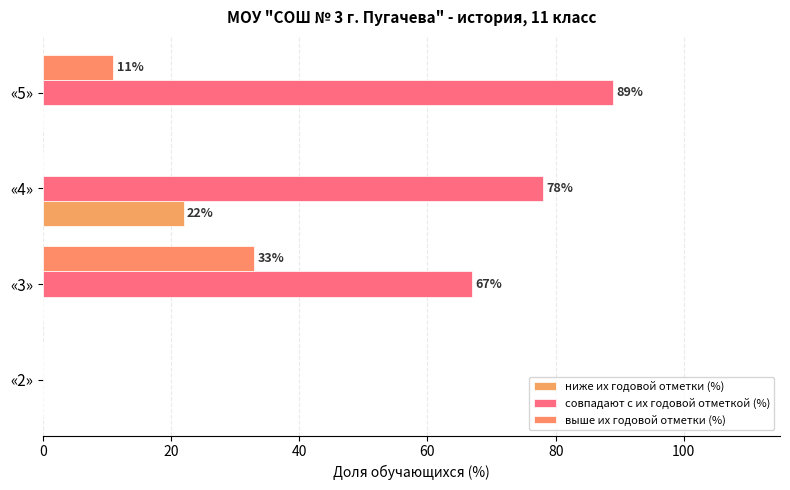

How many positive values does the ниже их годовой отметки (%) series have?

1